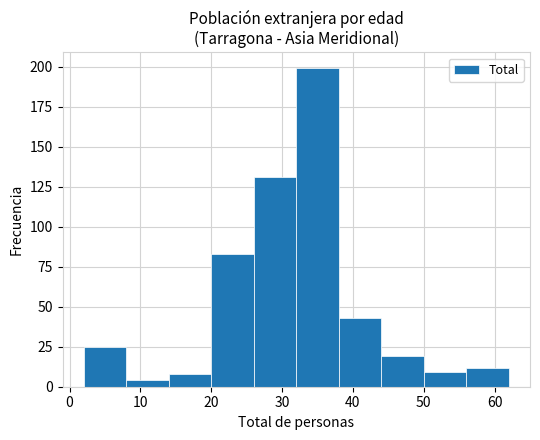

Reading left to right, list every bar in this chart as the range it spans on the x-axis followed by its height. The values are not printed on the chart, so give them approximately, as read against the axis.

2 to 8: 25
8 to 14: under 5
14 to 20: 10
20 to 26: 85
26 to 32: 130
32 to 38: 200
38 to 44: 45
44 to 50: 20
50 to 56: 10
56 to 62: 10